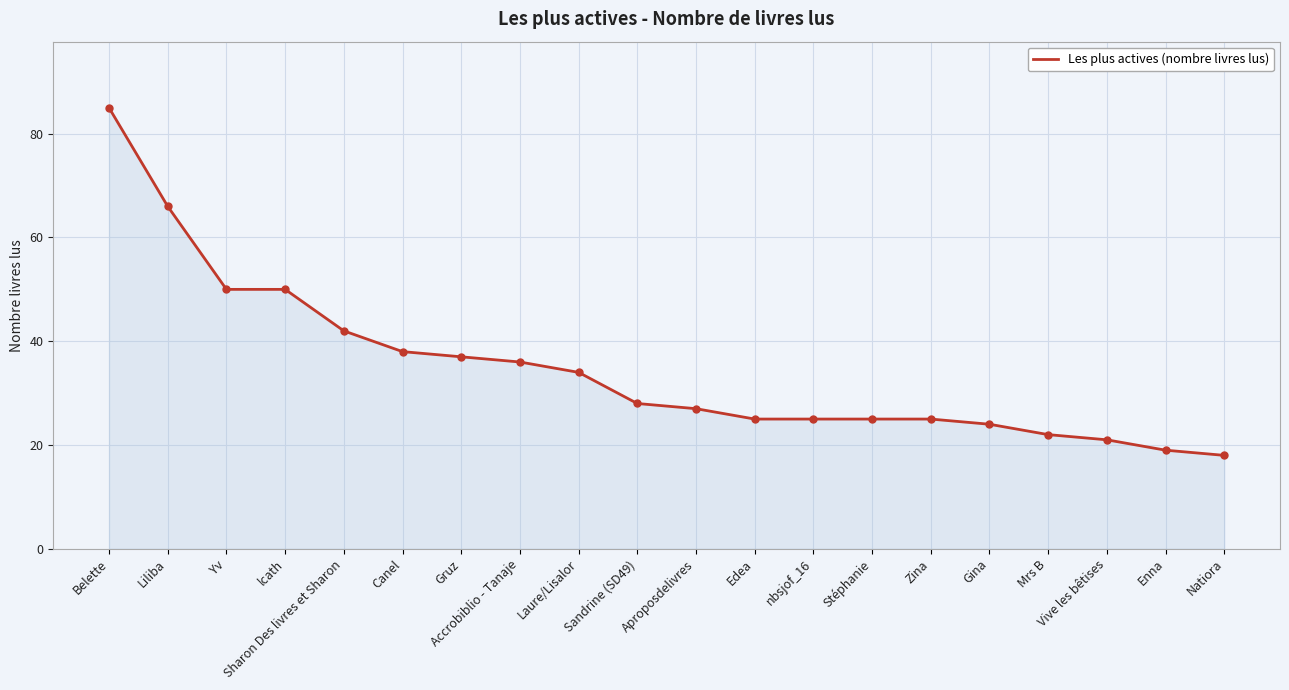

Reading right to left, extract all data points from this chart.

18	19	21	22	24	25	25	25	25	27	28	34	36	37	38	42	50	50	66	85